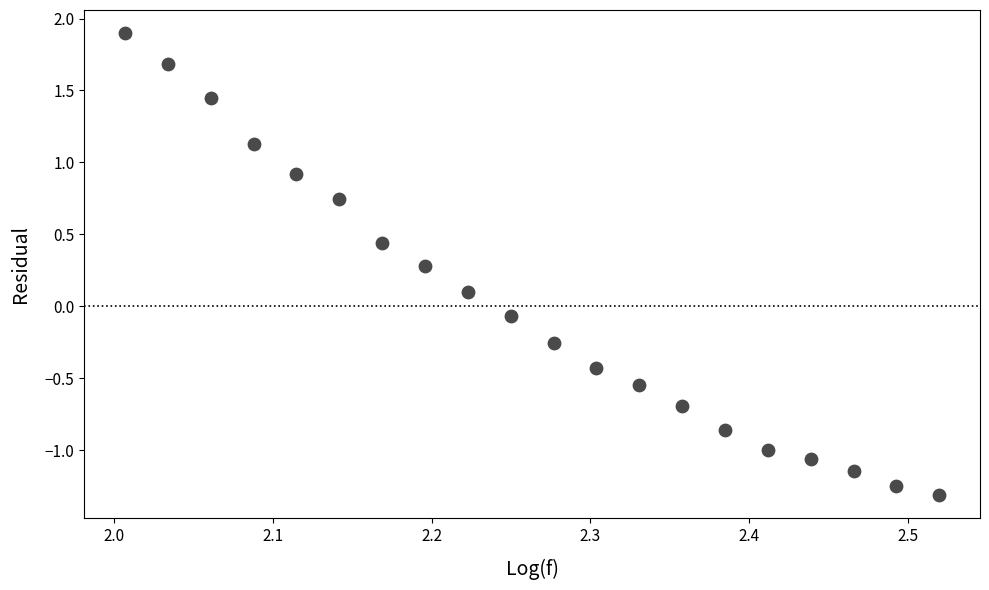

What is the range of Y values (max minus min)?

3.2